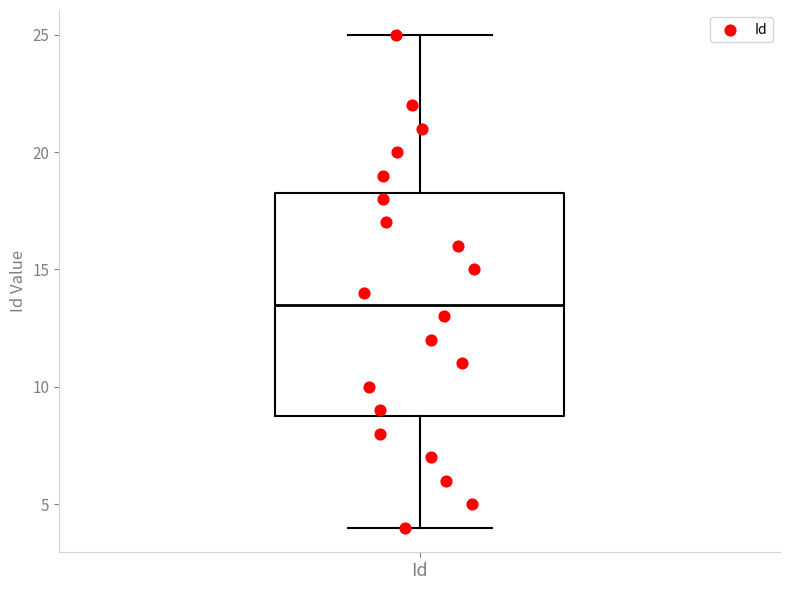

Transcribe this box plot: give where the median line is, the range the box spans, and where the two whiskers end, as read against the y-axis. The values are not printed on the chart, so give them approximately, as read against the axis.

median 13.5, box 9.0 to 18.5, whiskers 4.0 to 25.0